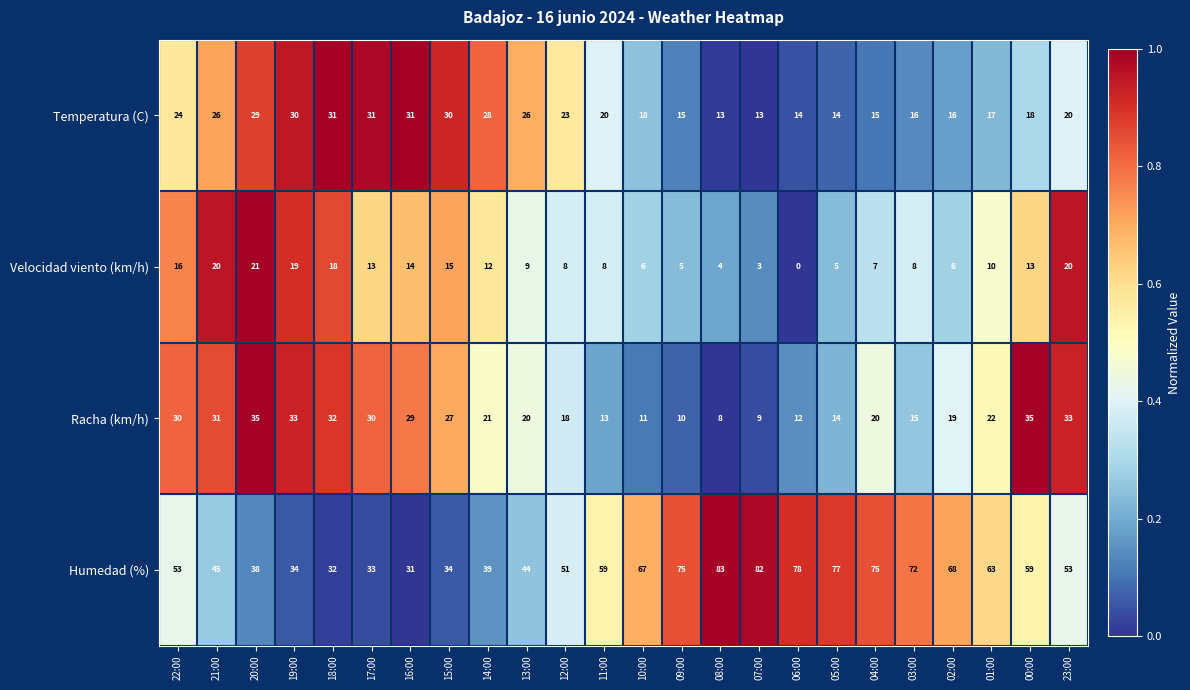

At 13:00, list the series in order from smallest to largest.

Velocidad viento (km/h), Racha (km/h), Temperatura (C), Humedad (%)